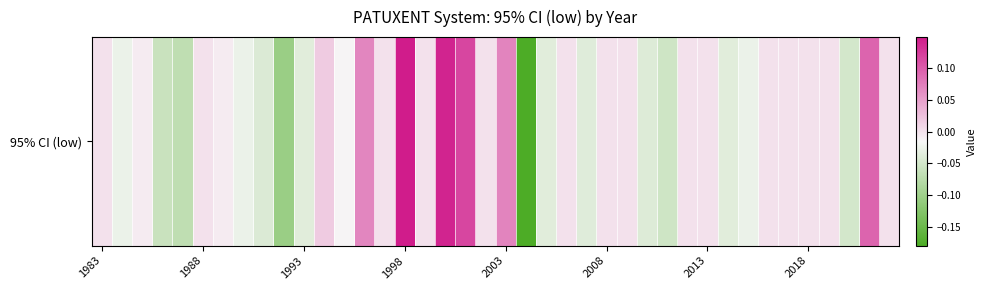

What is the minimum value shown in the chart?

-0.2